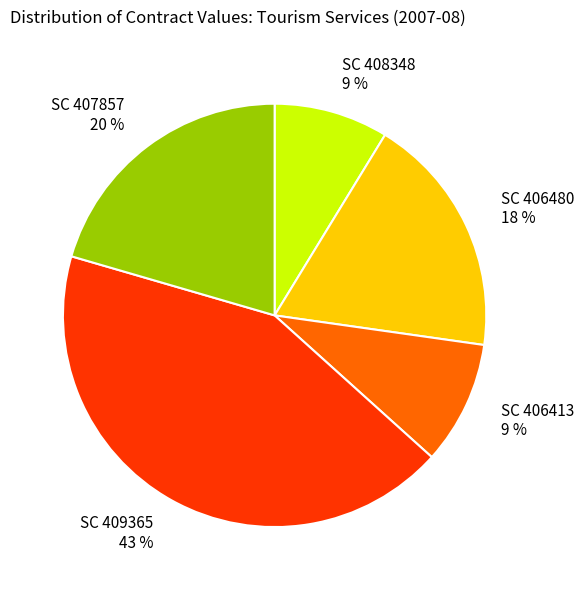

Does SC 409365 represent more than half of the total?

No